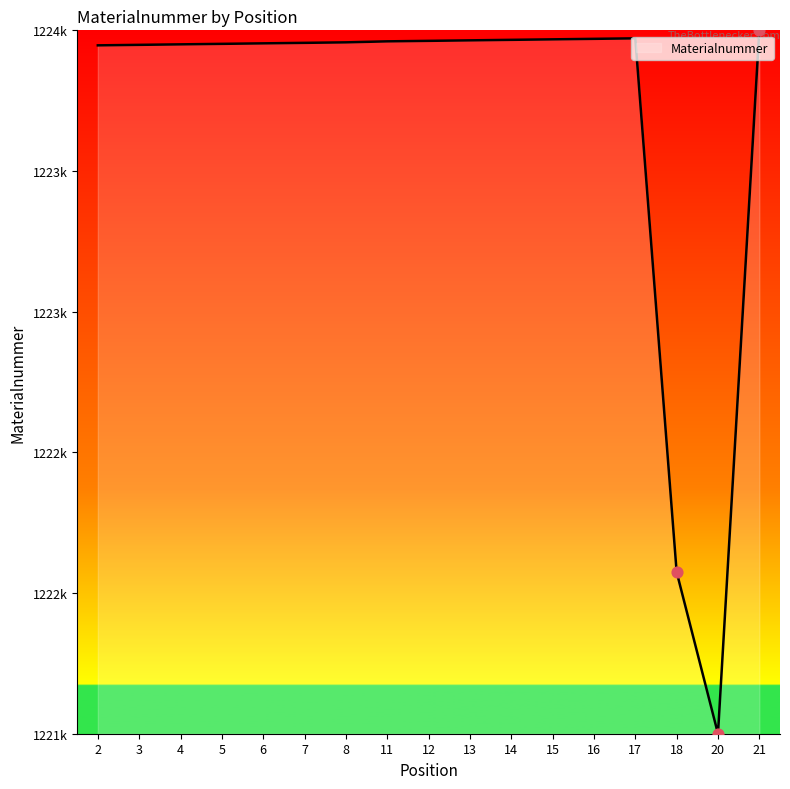

Is this an area chart (filled region under the line)?

Yes